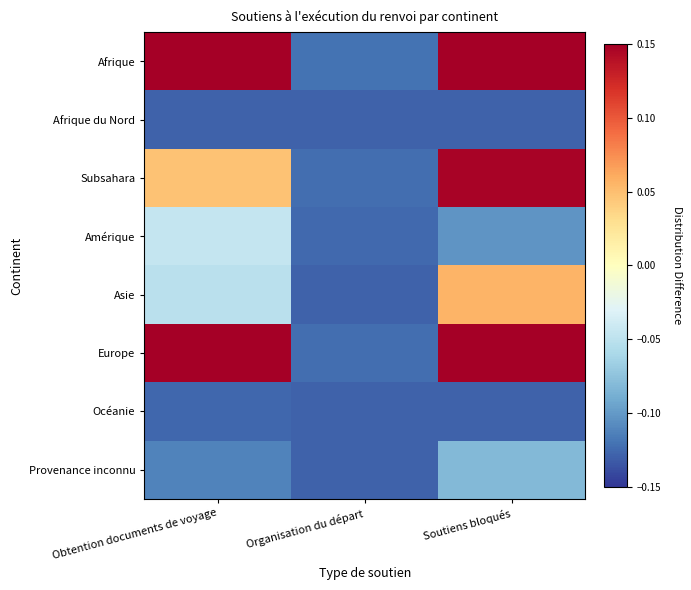

Reading left to right, transcribe all the data shown in this chart.

Afrique: Obtention documents de voyage=0.2	Organisation du départ=-0.1	Soutiens bloqués=0.3
Afrique du Nord: Obtention documents de voyage=-0.1	Organisation du départ=-0.1	Soutiens bloqués=-0.1
Subsahara: Obtention documents de voyage=0.0	Organisation du départ=-0.1	Soutiens bloqués=0.1
Amérique: Obtention documents de voyage=-0.0	Organisation du départ=-0.1	Soutiens bloqués=-0.1
Asie: Obtention documents de voyage=-0.1	Organisation du départ=-0.1	Soutiens bloqués=0.1
Europe: Obtention documents de voyage=0.3	Organisation du départ=-0.1	Soutiens bloqués=0.9
Océanie: Obtention documents de voyage=-0.1	Organisation du départ=-0.1	Soutiens bloqués=-0.1
Provenance inconnu: Obtention documents de voyage=-0.1	Organisation du départ=-0.1	Soutiens bloqués=-0.1